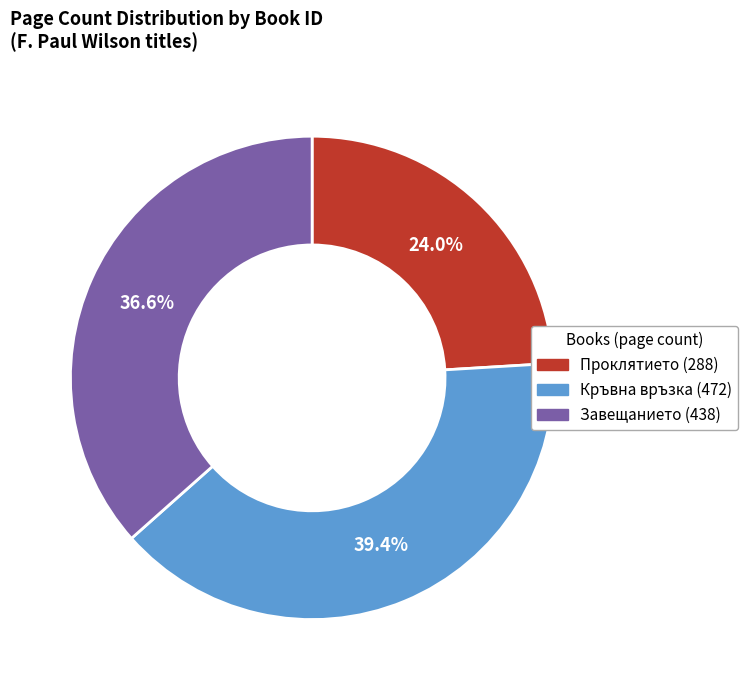

Between Кръвна връзка (472) and Завещанието (438), which is larger?

Кръвна връзка (472)